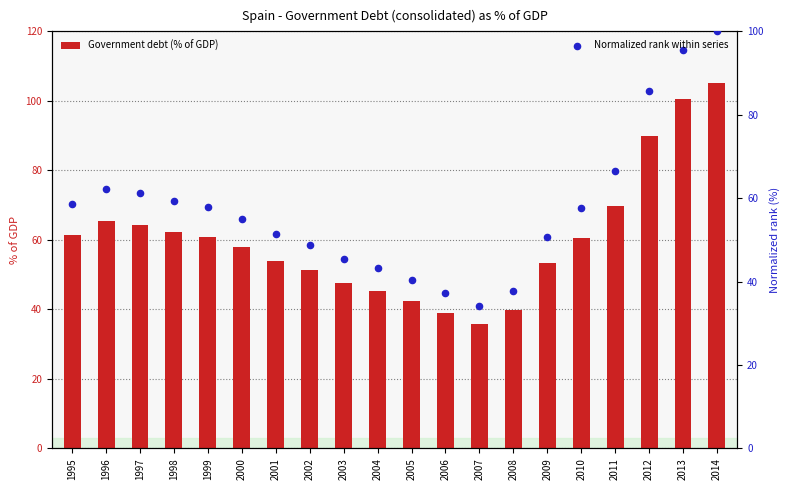

Which series has the largest Y range (max minus min)?

Government debt (% of GDP)